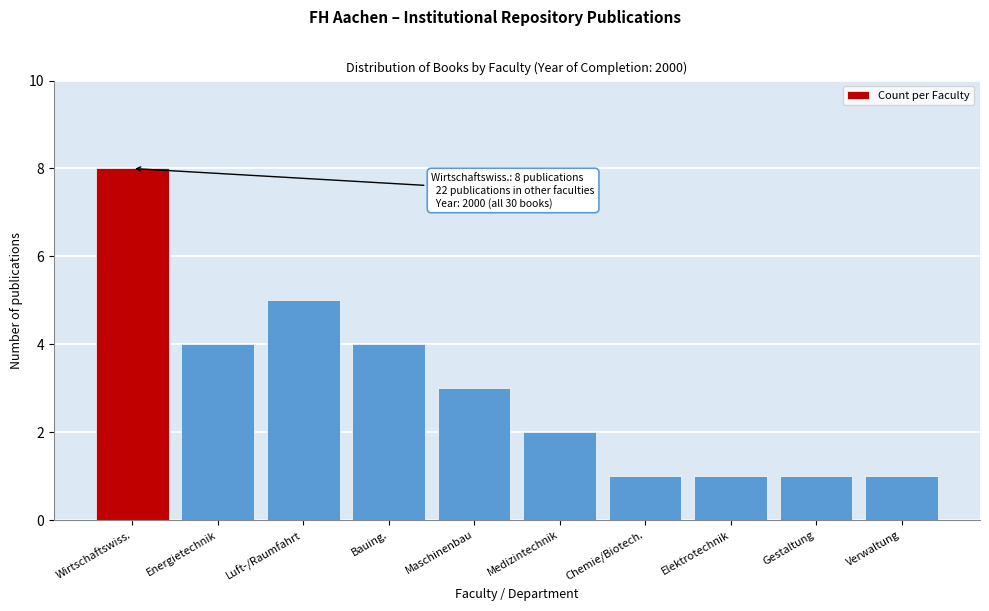

Reading right to left, extract all data points from this chart.

Verwaltung=1	Gestaltung=1	Elektrotechnik=1	Chemie/Biotech.=1	Medizintechnik=2	Maschinenbau=3	Bauing.=4	Luft-/Raumfahrt=5	Energietechnik=4	Wirtschaftswiss.=8